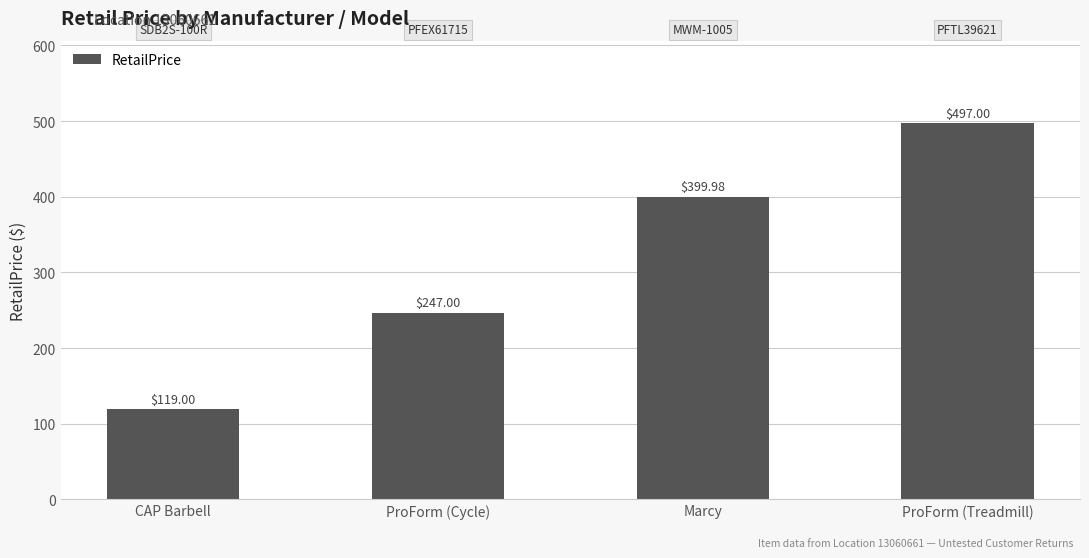

Count the values in the range 247 to 497.

3